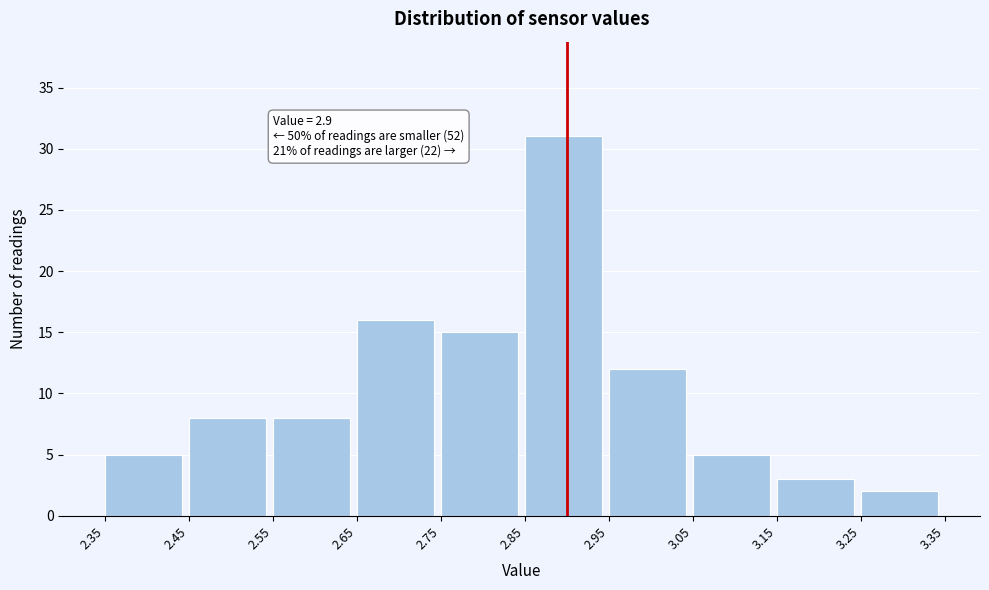

Which range on the x-axis has the tallest bar?

2.85 to 2.95